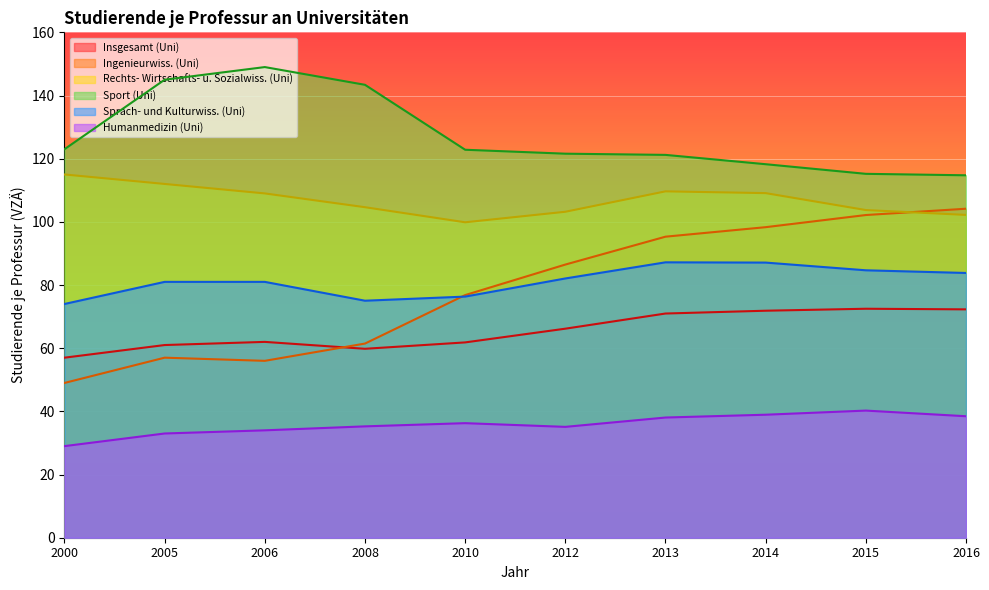

Rank the series by their maximum value, from highest to lowest.

Sport (Uni), Rechts- Wirtschafts- u. Sozialwiss. (Uni), Ingenieurwiss. (Uni), Sprach- und Kulturwiss. (Uni), Insgesamt (Uni), Humanmedizin (Uni)